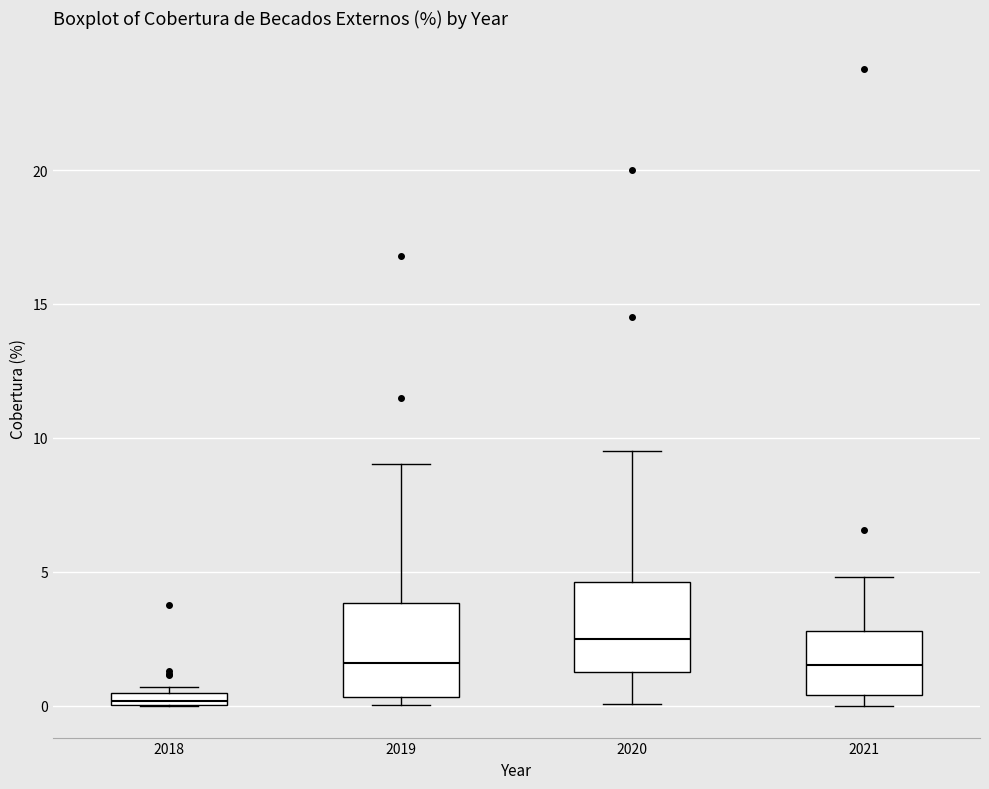

Where does the upper whisker of the box at x = 2020 end on the y-axis? The values are not printed on the chart, so give them approximately, as read against the axis.

9.5